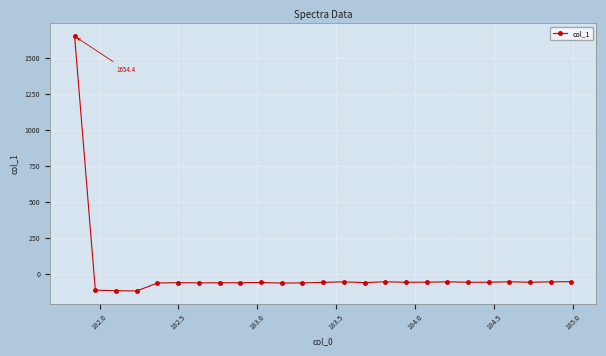

What is the difference between the maximum and second lowest values?

1769.7